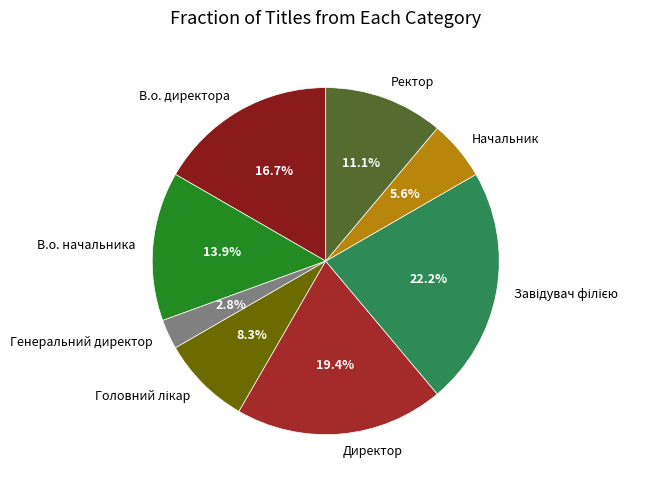

Which slice is the smallest?

Генеральний директор